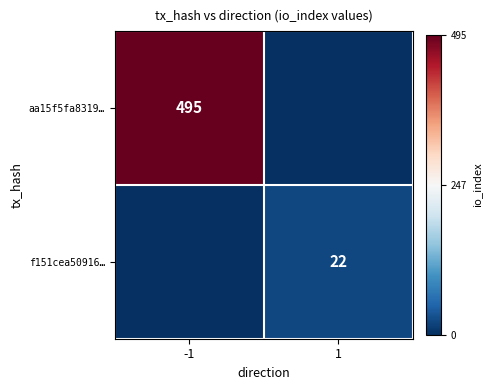

Is the value of aa15f5fa8319… at -1 greater than the value of f151cea50916… at 1?

Yes